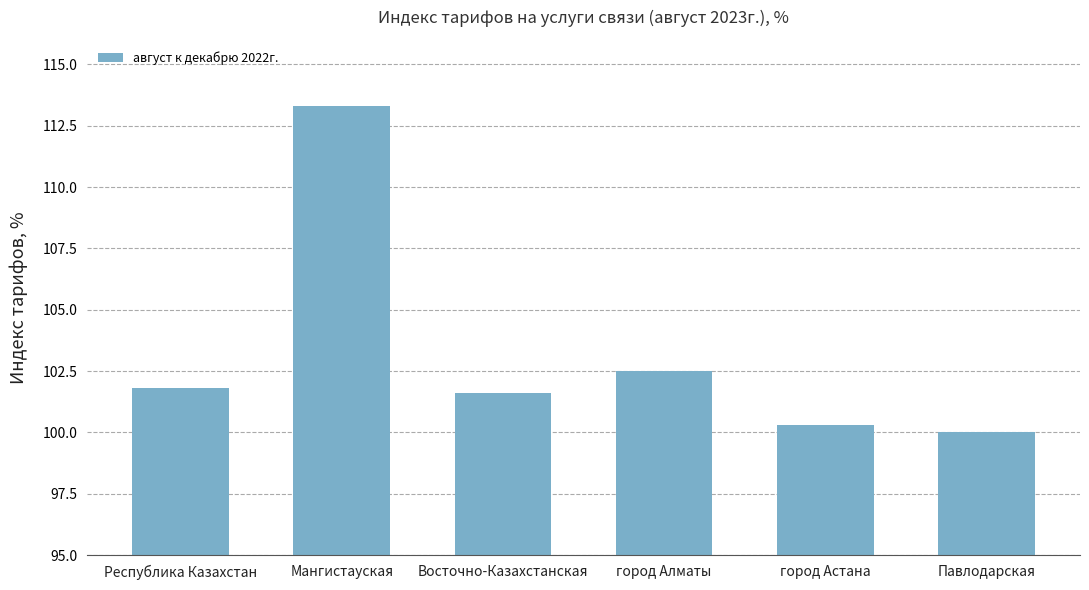

What is the difference between the values at Республика Казахстан and Павлодарская?

1.8